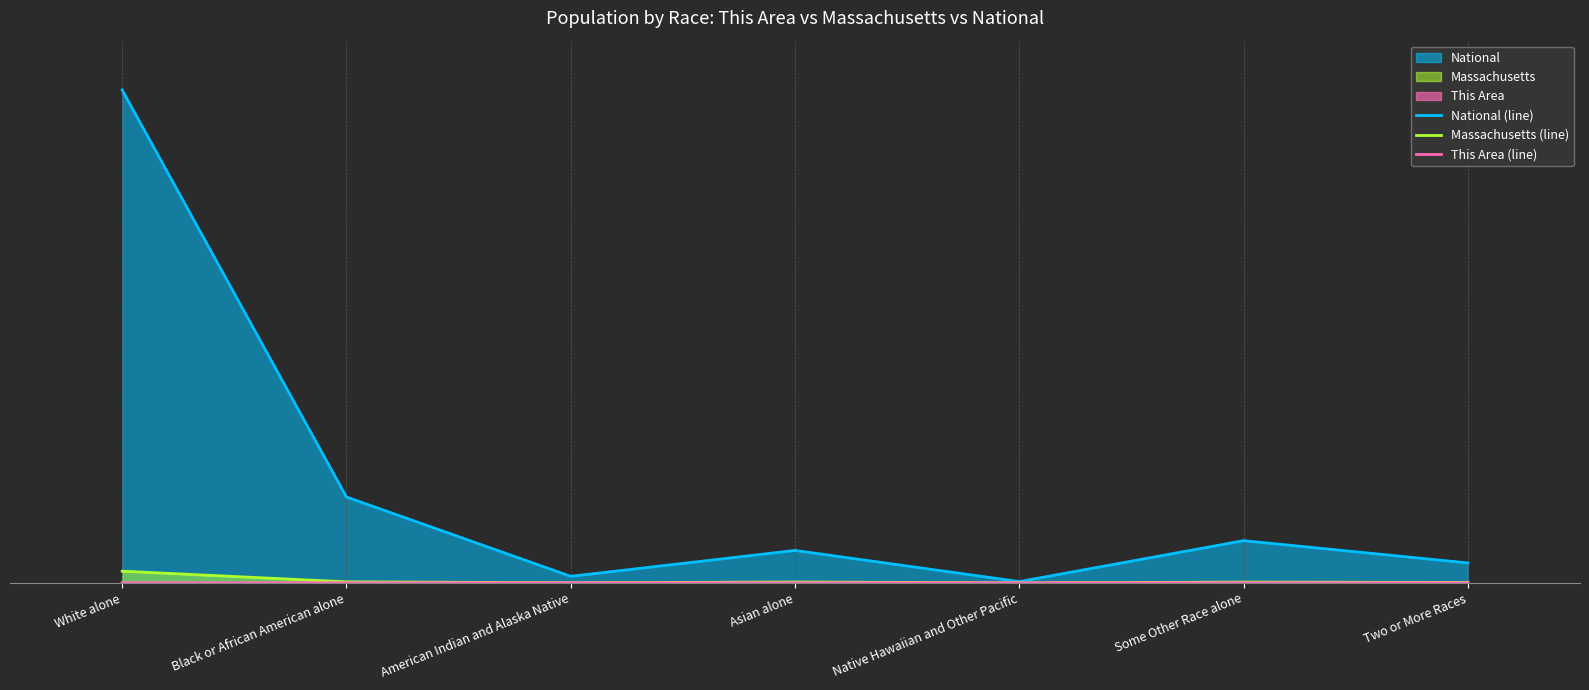

What is the difference between the highest and lowest values at American Indian and Alaska Native?

1.3